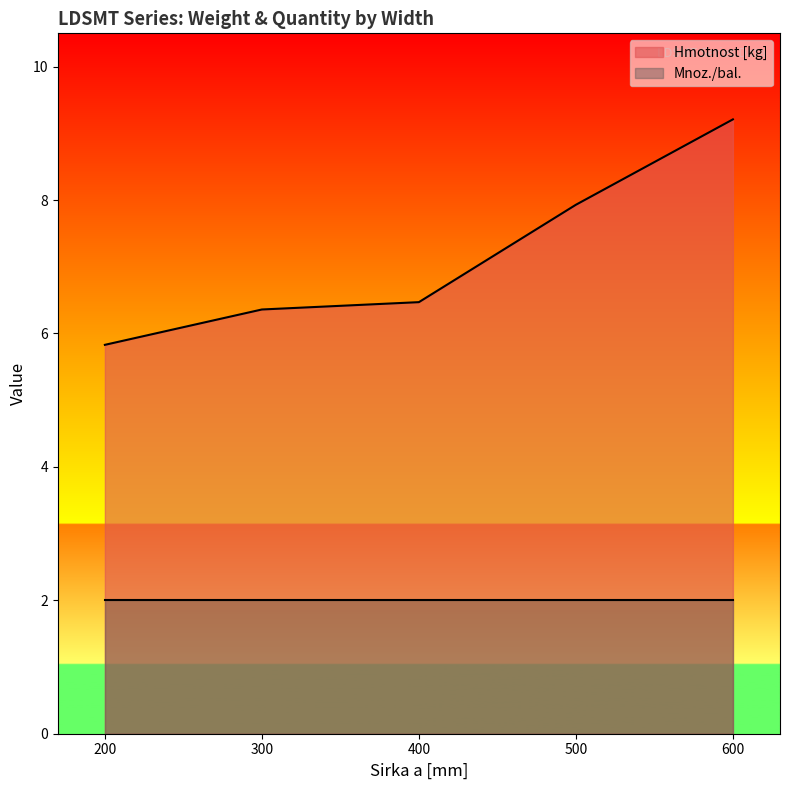

List the labels in order of value, largest first.

600, 500, 400, 300, 200